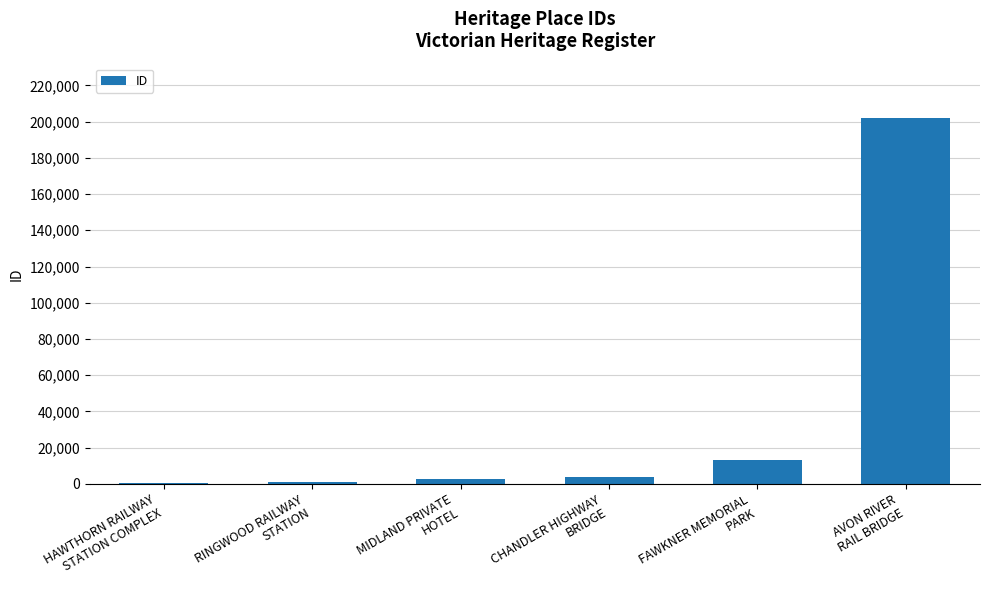

What is the greatest value displayed?

201733